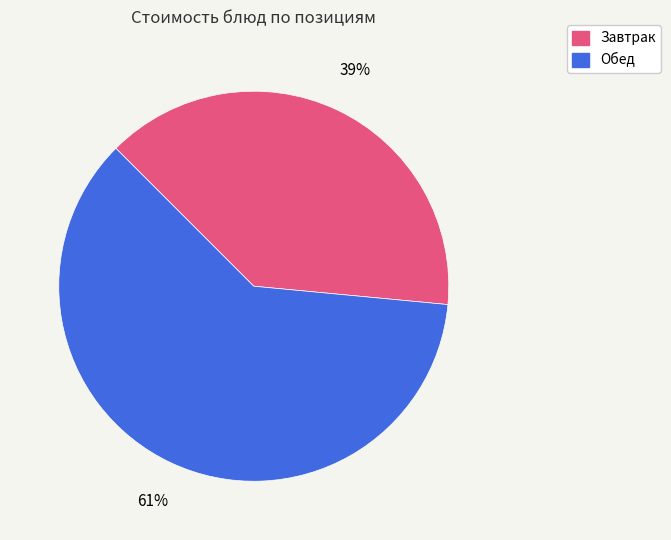

To the nearest percent, what is the difference between the largest and smallest slice percentages?

22%